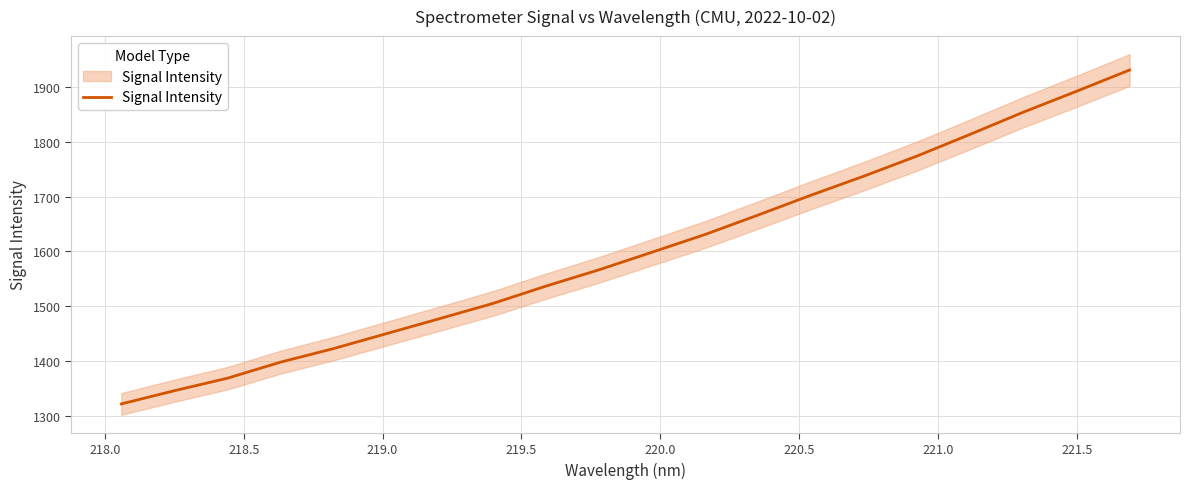

Is this an area chart (filled region under the line)?

No